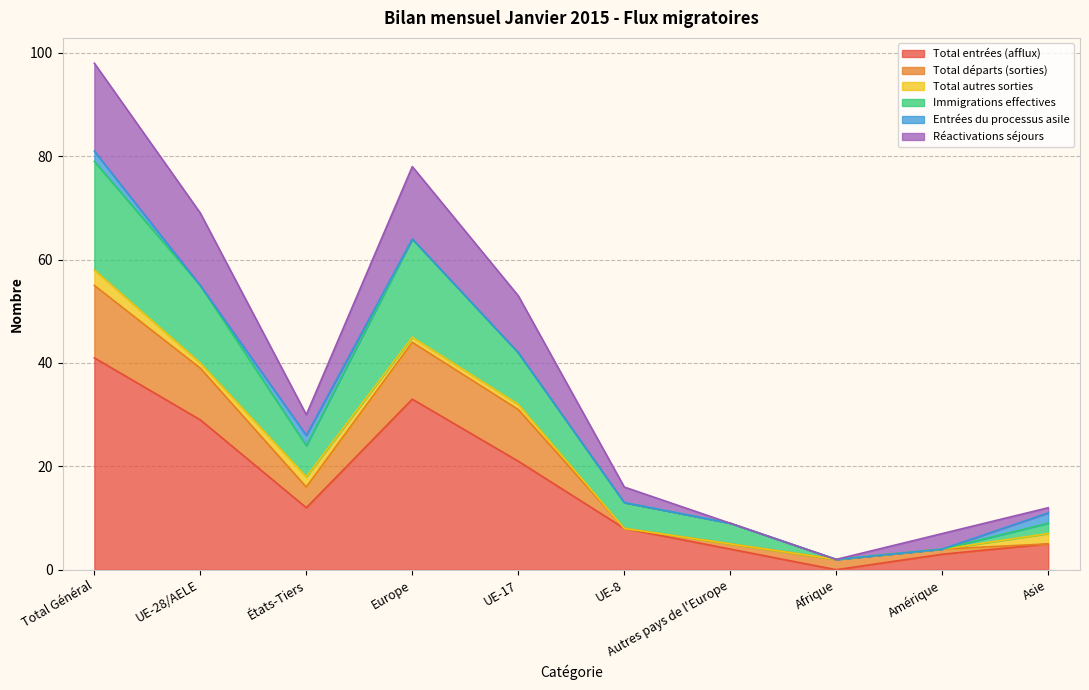

At which category is the sum across all series the highest?

Total Général